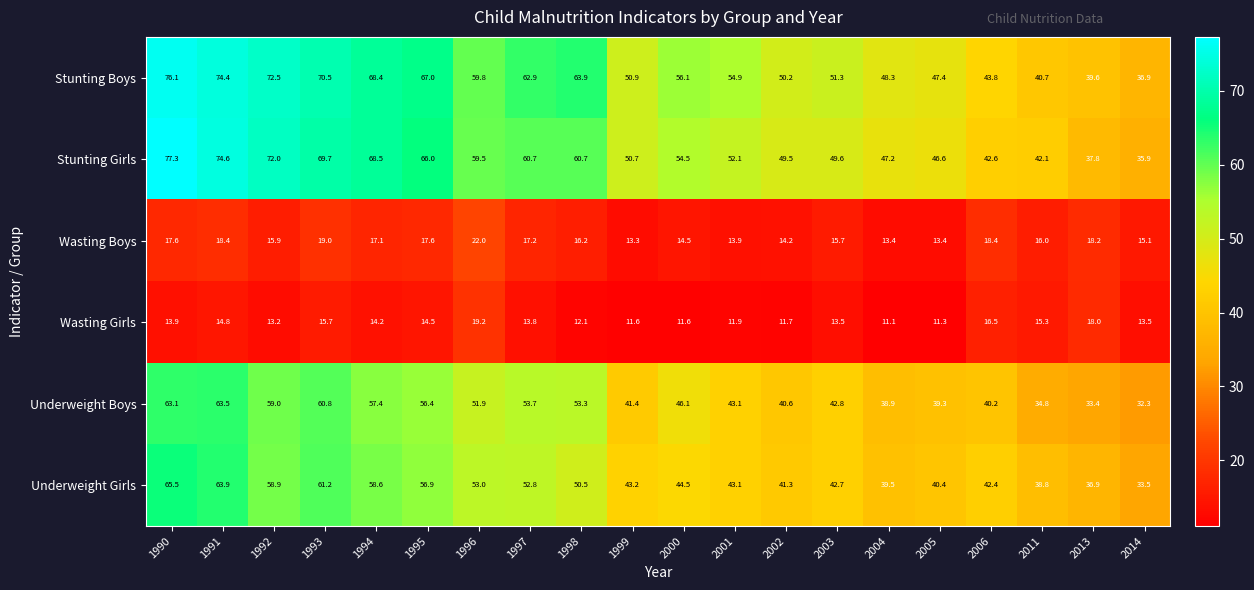

What is the difference between the second highest and minimum values in the Underweight Girls series?

30.4